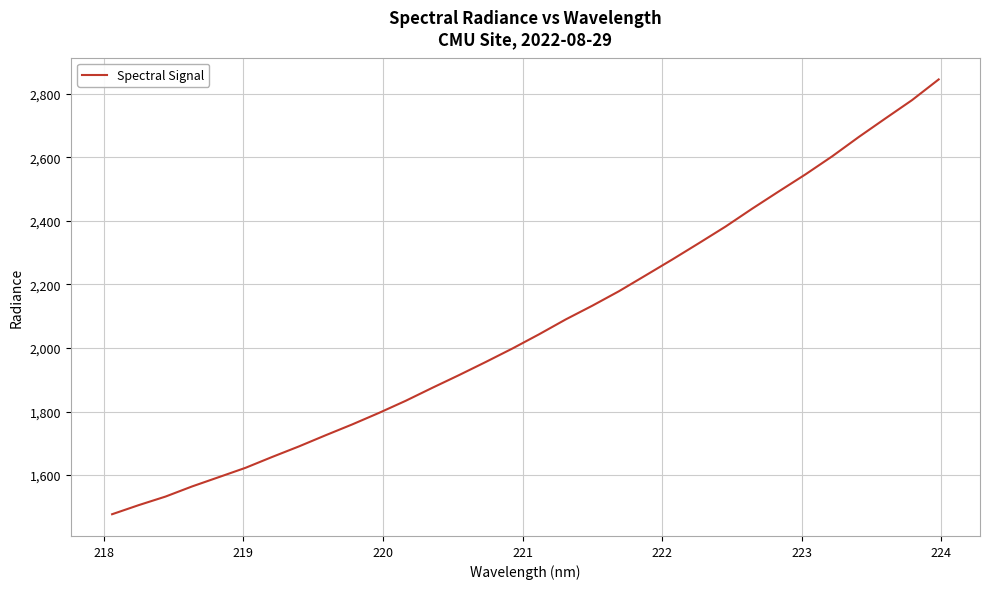

What is the greatest value displayed?

2844.9